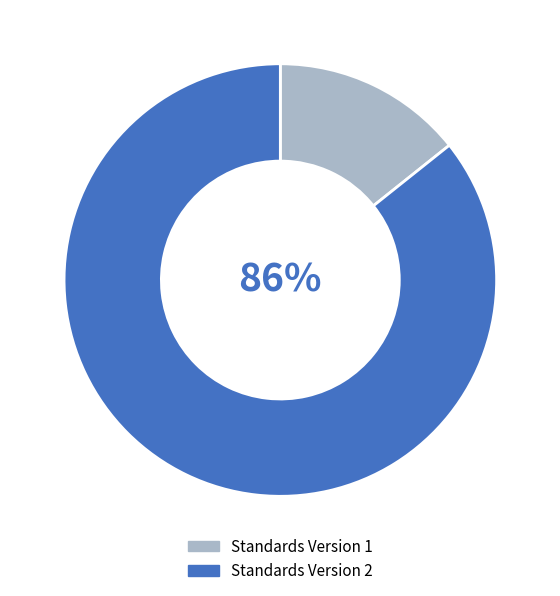

Which category has the smallest portion of the pie?

Standards Version 1